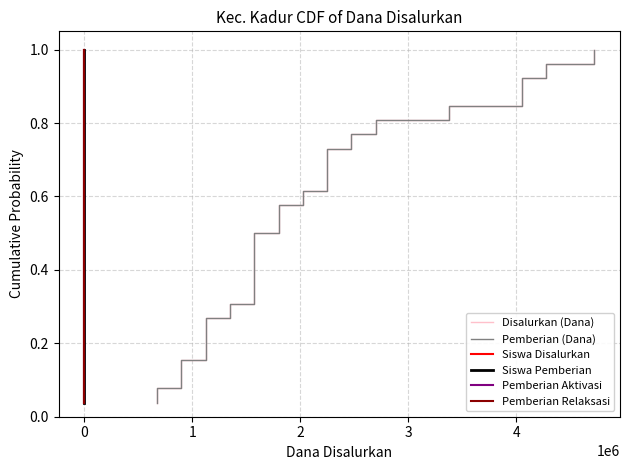

Rank the series at 4 from lowest to highest value.

Disalurkan (Dana), Pemberian (Dana), Siswa Disalurkan, Siswa Pemberian, Pemberian Aktivasi, Pemberian Relaksasi